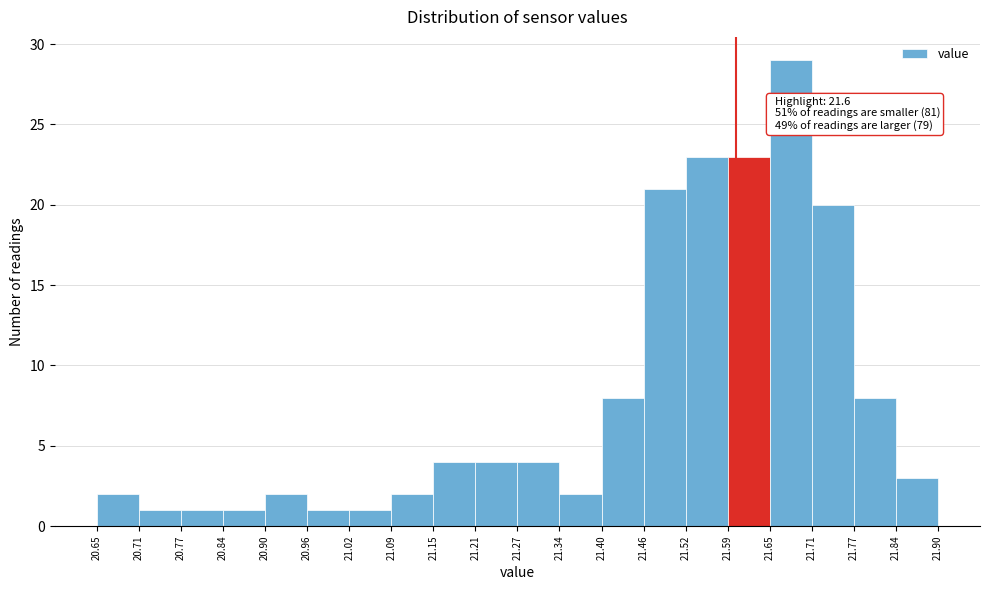

Over which range of the x-axis is the bar tallest?

21.65 to 21.71